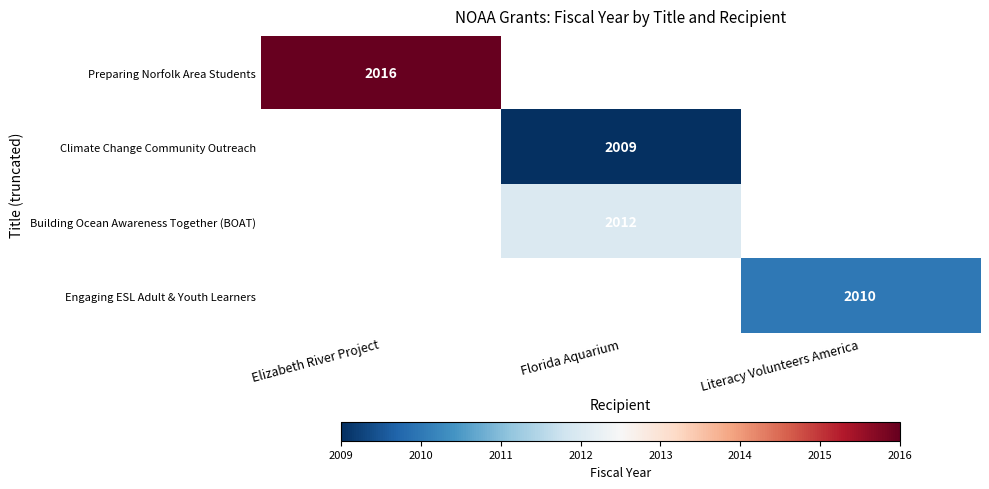

The Climate Change Community Outreach series shows 753 at Florida Aquarium. True or false?

False